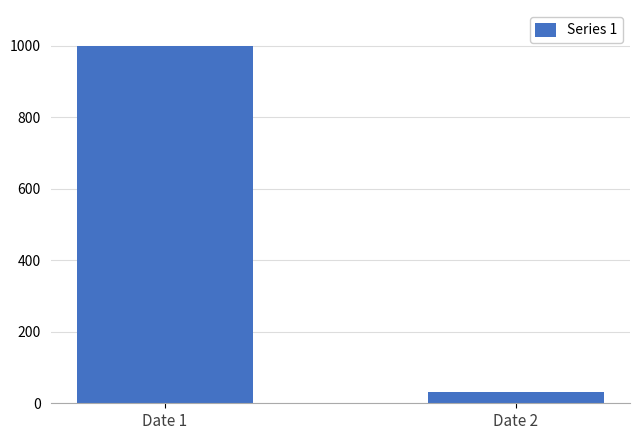

List the labels in order of value, largest first.

Date 1, Date 2